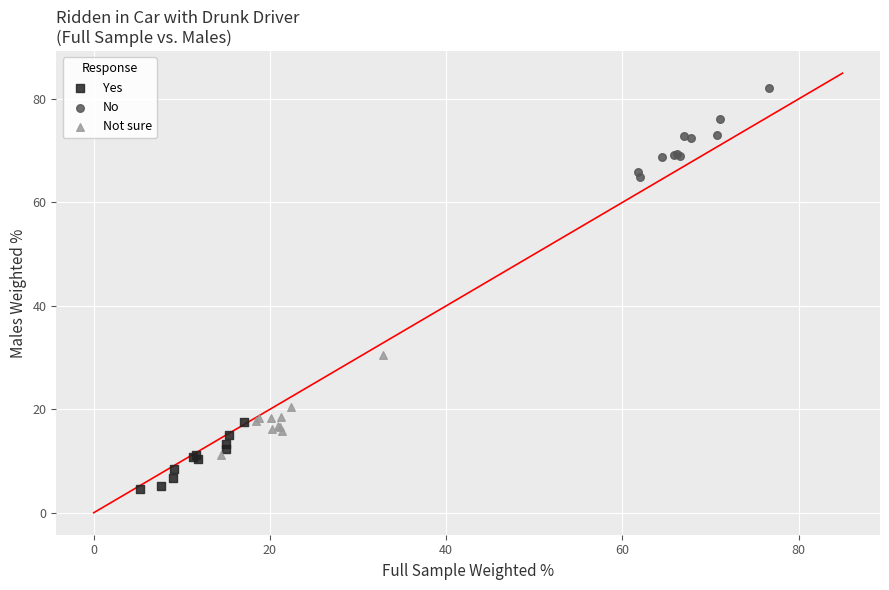

What are all the series names shown in the legend?

Yes, No, Not sure